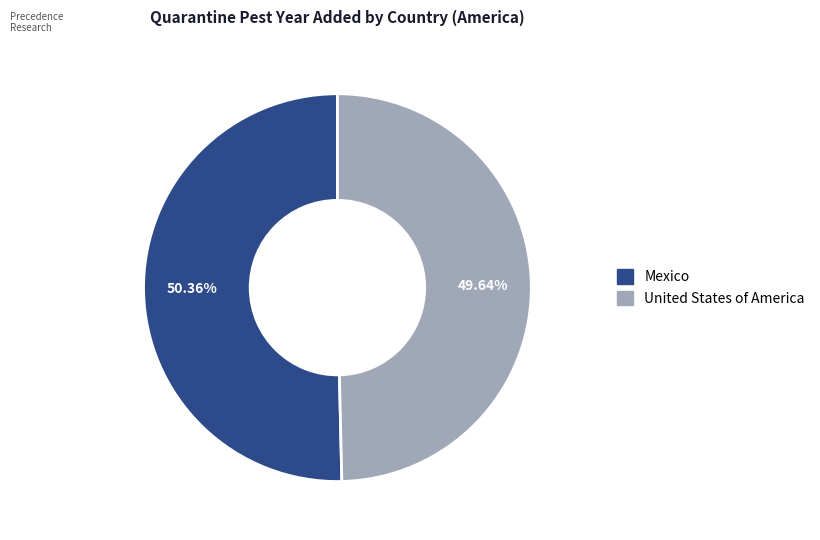

Which has a higher value, United States of America or Mexico?

Mexico